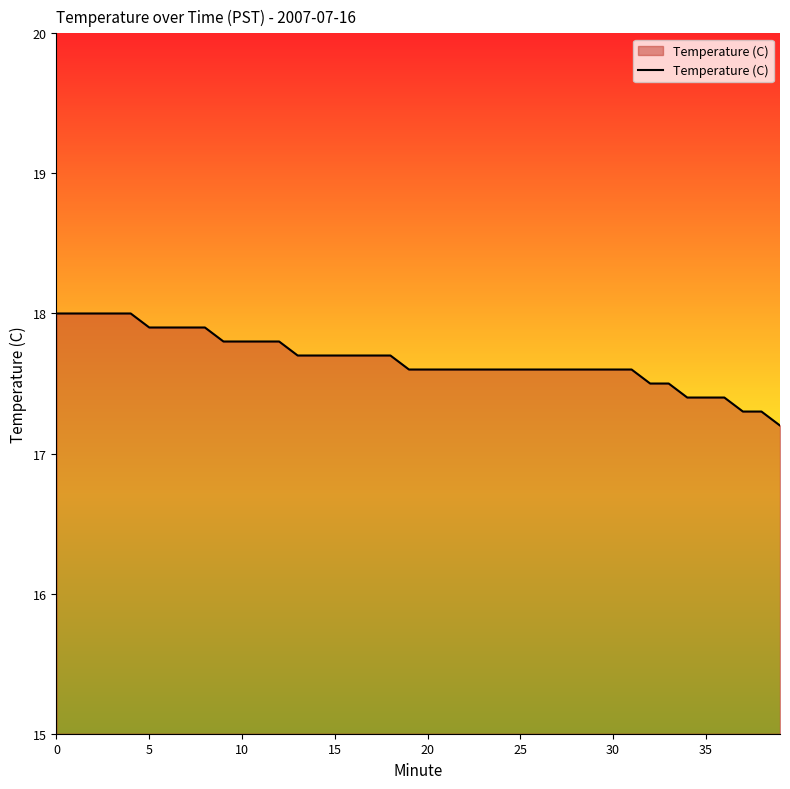

What is the difference between the maximum and minimum values?

0.8